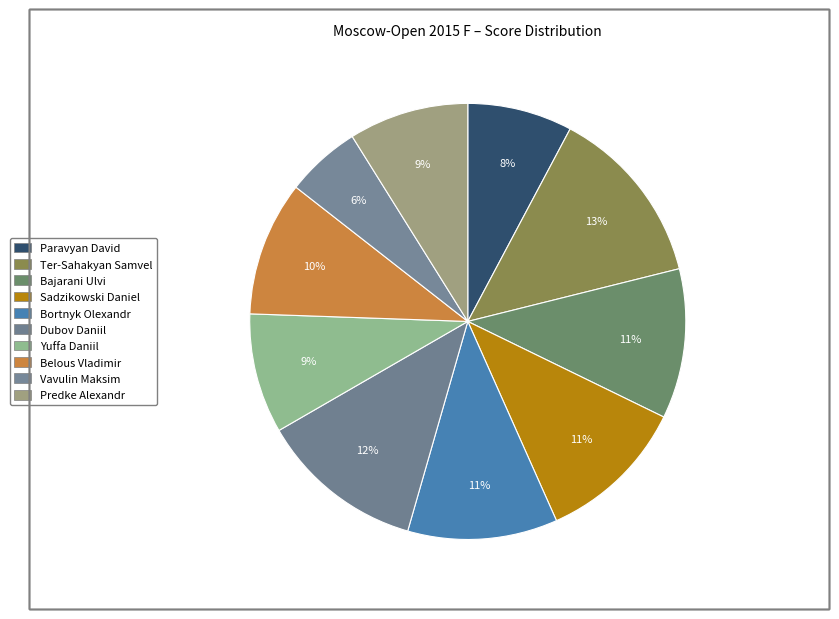

How many segments does this pie chart have?

10